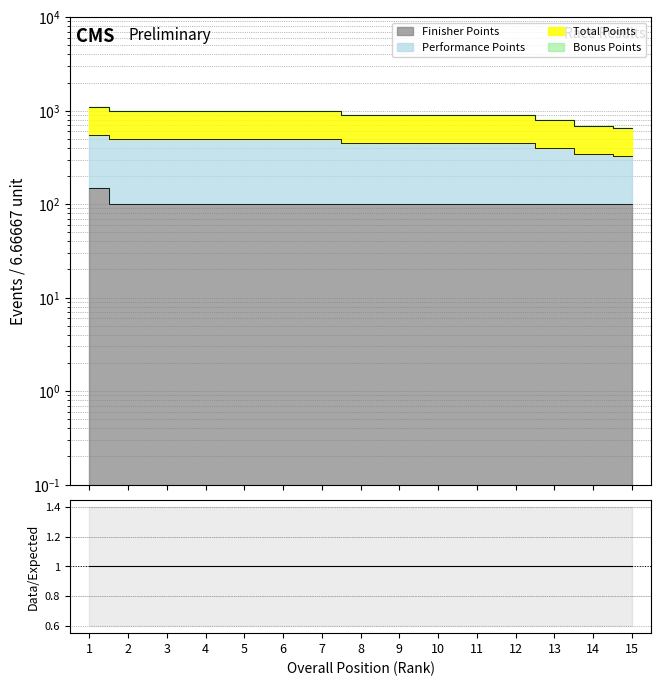

True or false: Total Points has more than 2 interior local peaks.

False